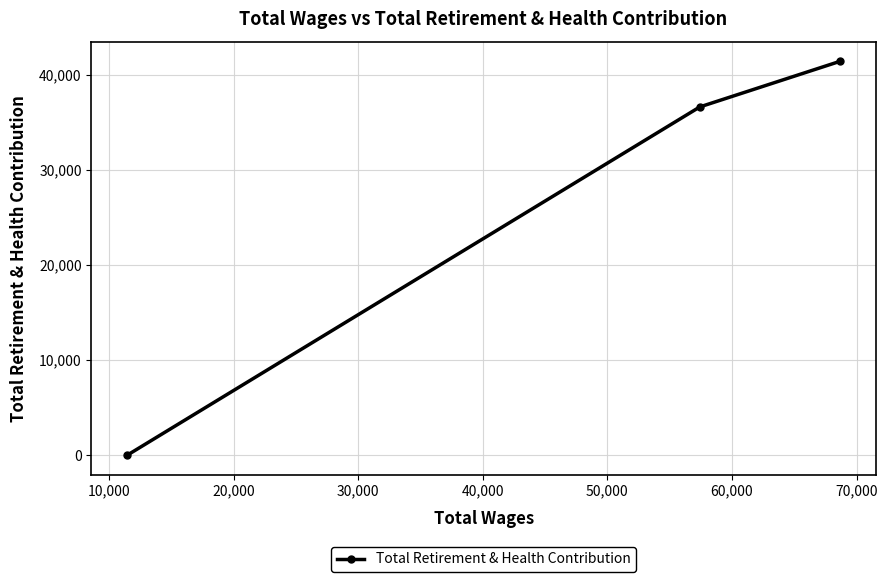

How many data points does each series have?

3